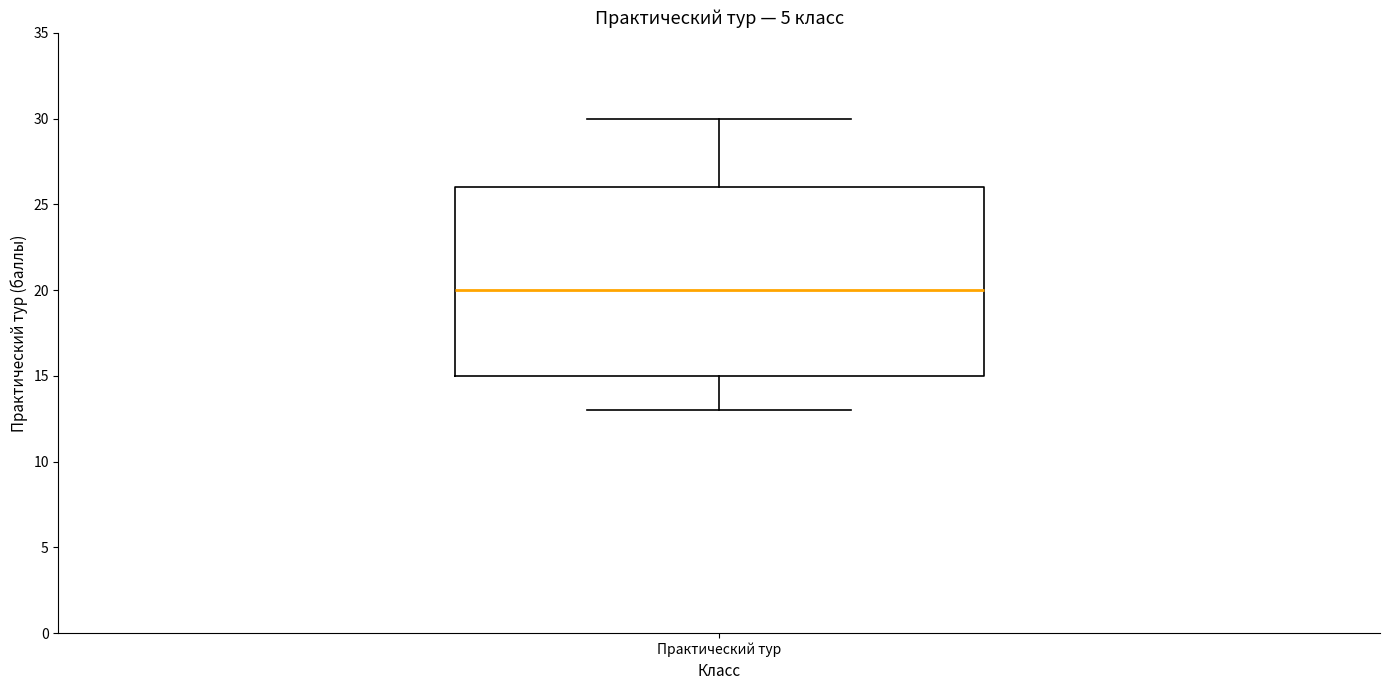

Transcribe this box plot: give where the median line is, the range the box spans, and where the two whiskers end, as read against the y-axis. The values are not printed on the chart, so give them approximately, as read against the axis.

median 20, box 15 to 26, whiskers 13 to 30